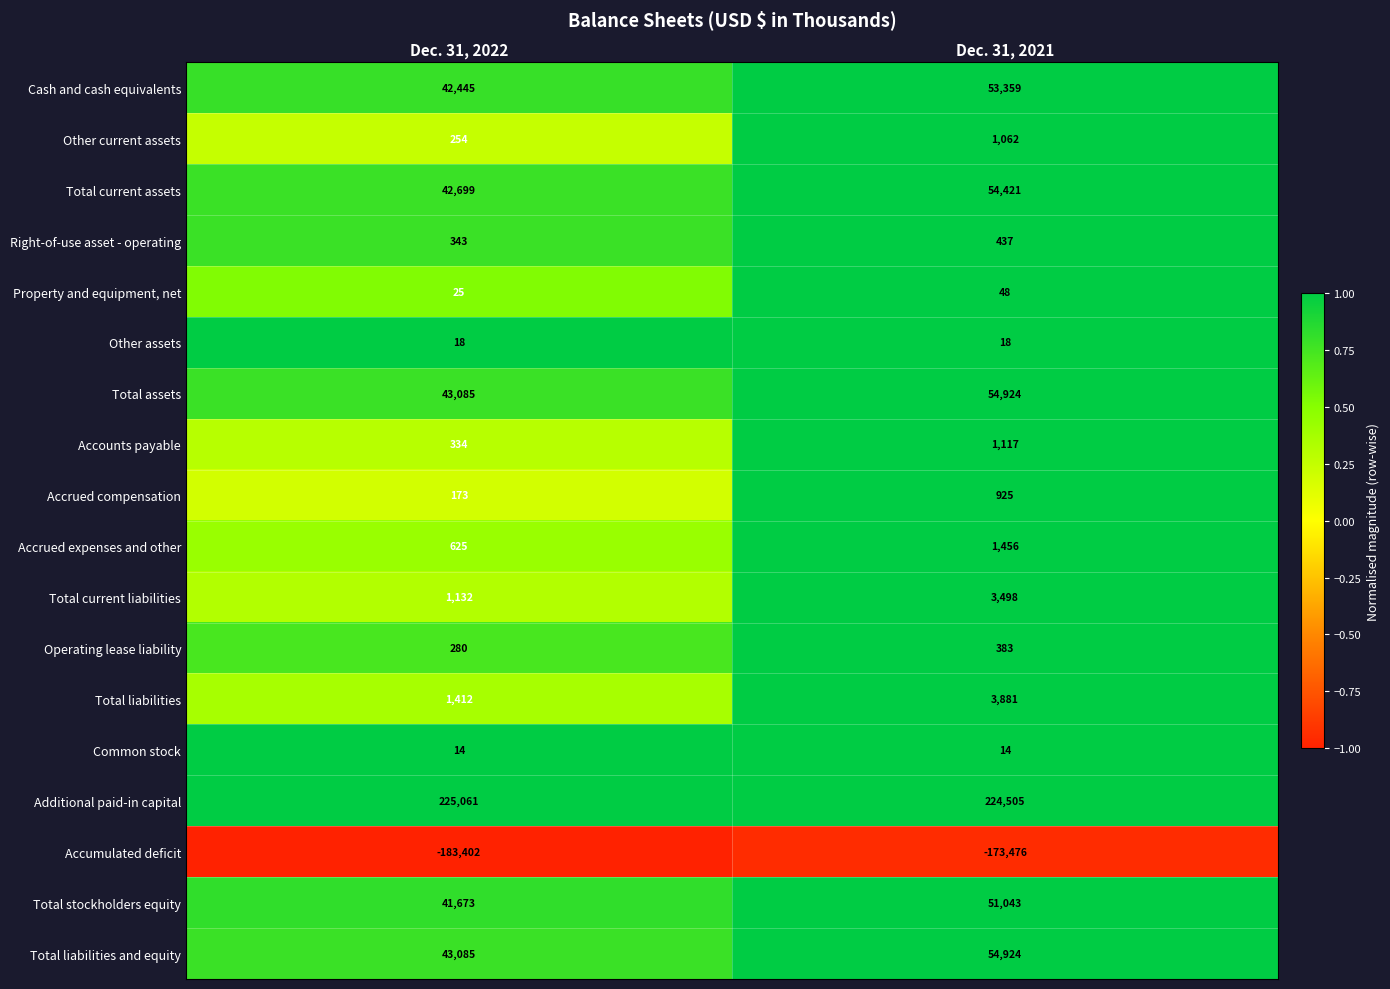

At how many categories does at least one series exceed 0?

2